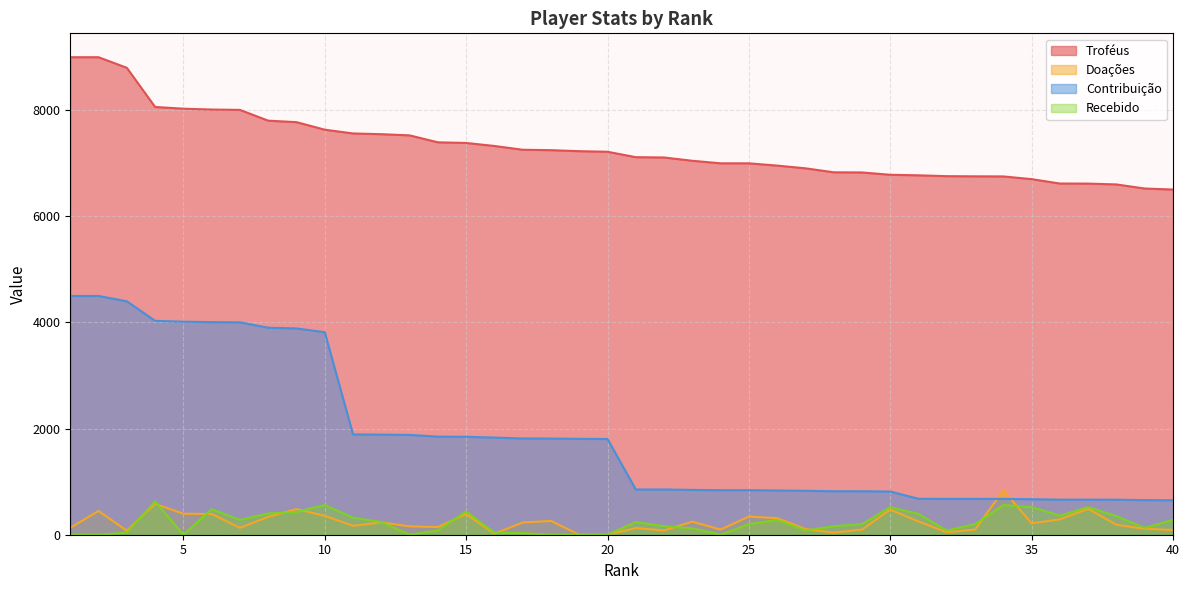

List the labels in order of Doações value, smallest first.

19, 20, 16, 28, 32, 3, 22, 40, 29, 24, 33, 27, 39, 21, 7, 1, 14, 13, 11, 38, 35, 17, 12, 23, 31, 18, 36, 26, 8, 25, 10, 15, 6, 5, 2, 30, 9, 37, 4, 34